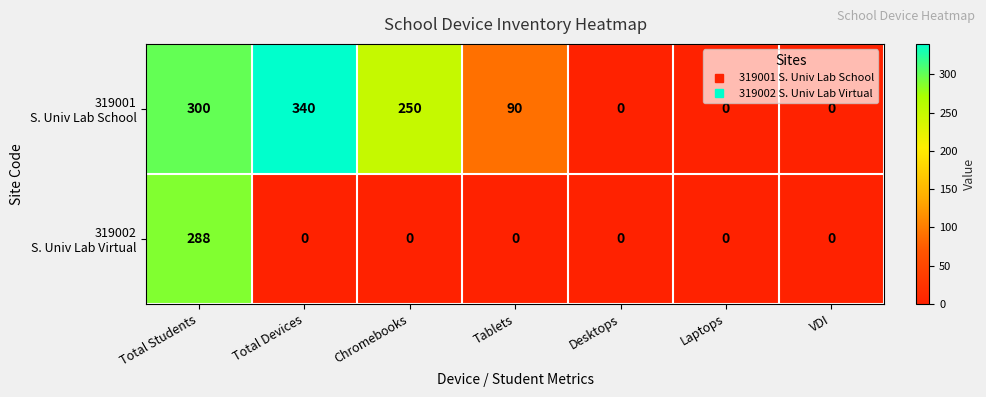

What is the total value across all series at Total Devices?

340